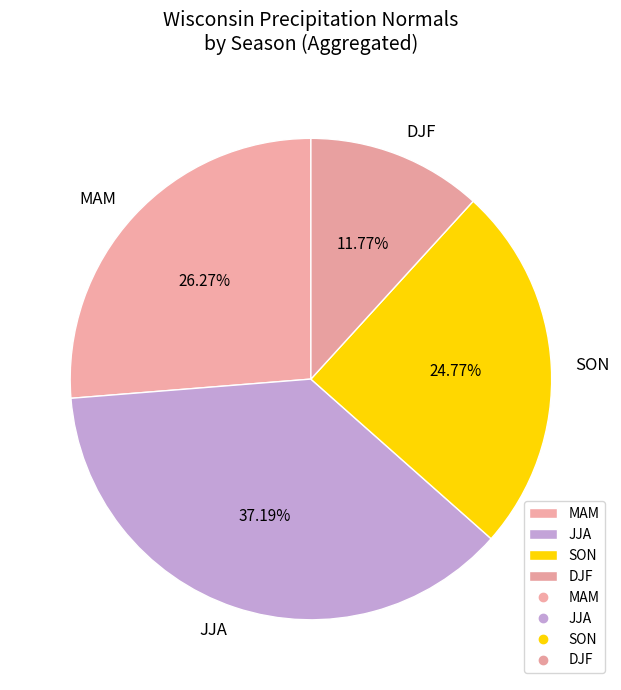

How many slices are in this pie chart?

4